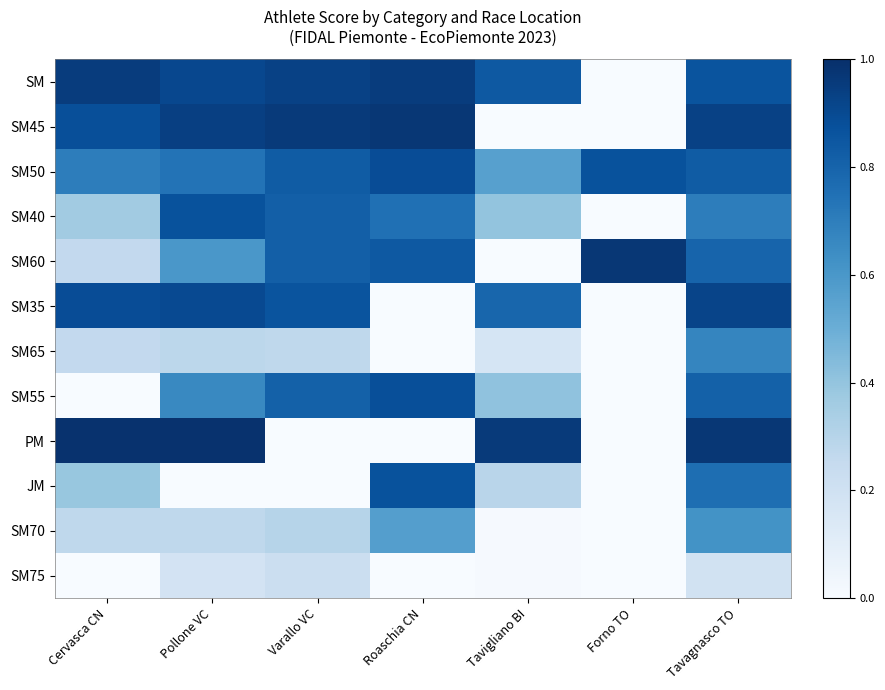

At how many categories does at least one series exceed 0?

7